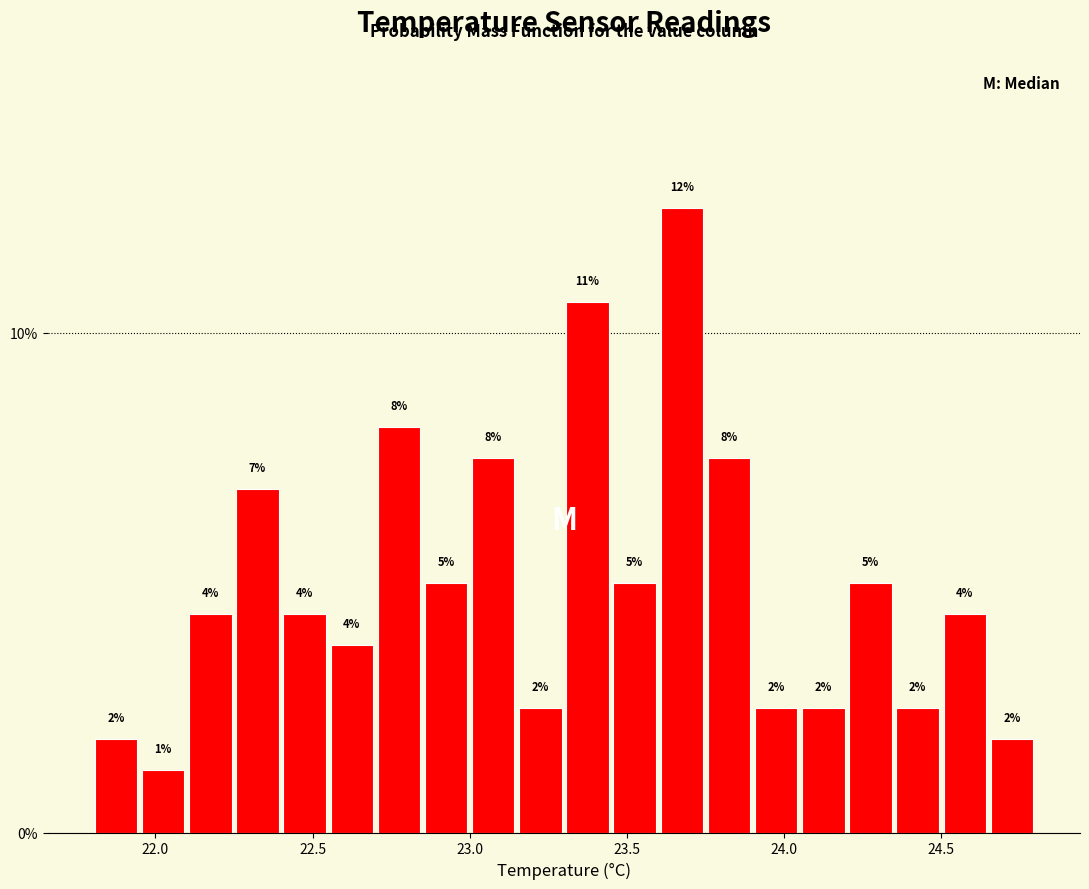

Read against the x-axis, roughly where is the centre of the tallest bar?

23.70